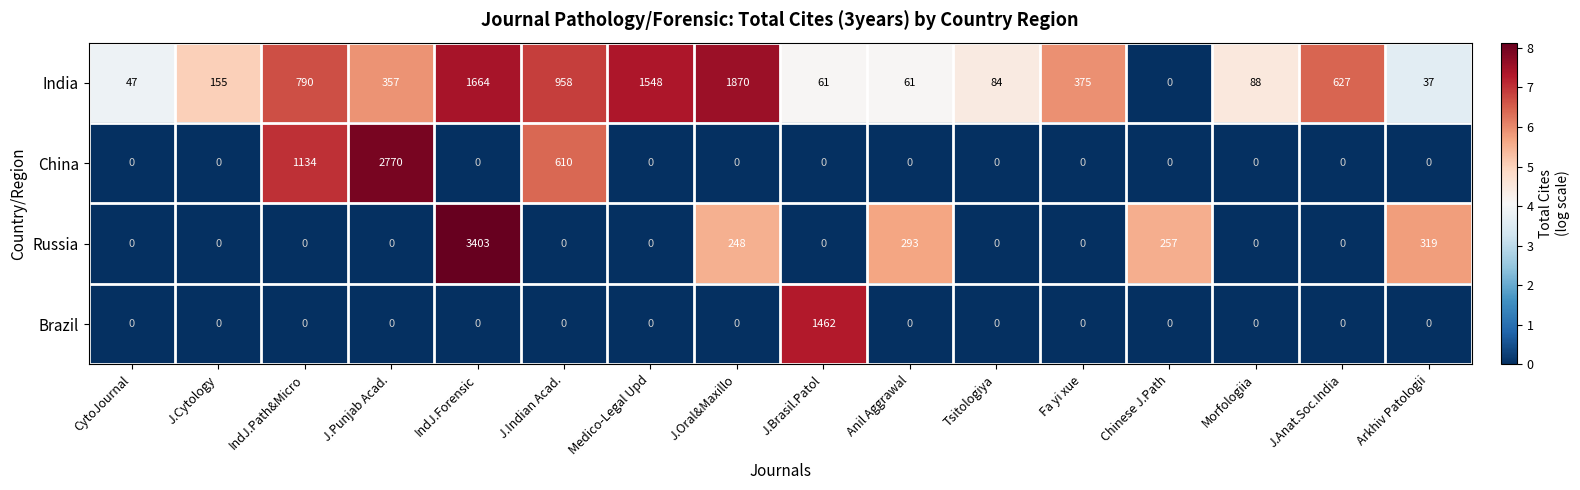

Where is India nearest to the value 935?

J.Indian Acad.